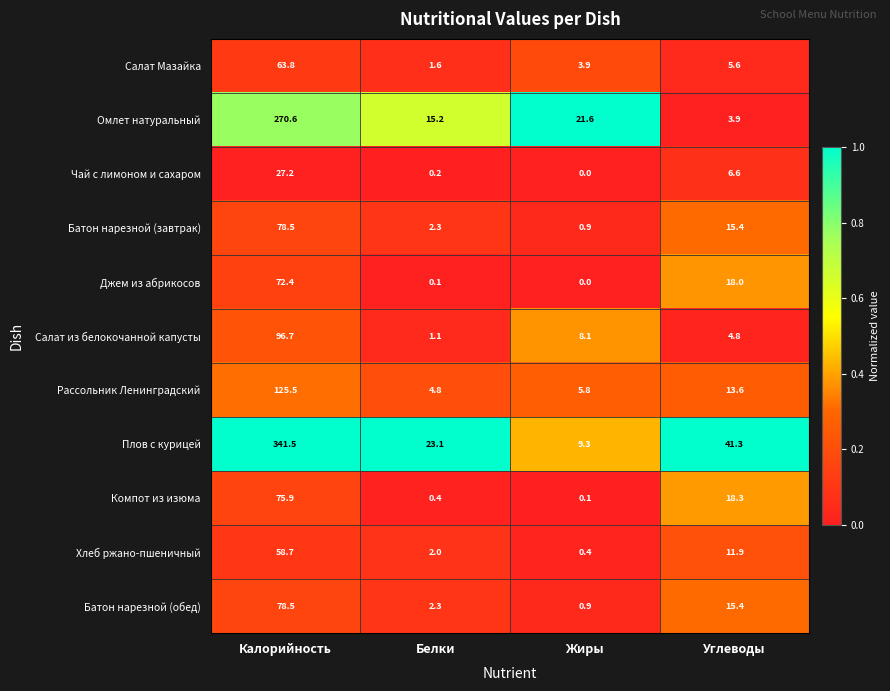

At which category is the sum across all series the highest?

Калорийность